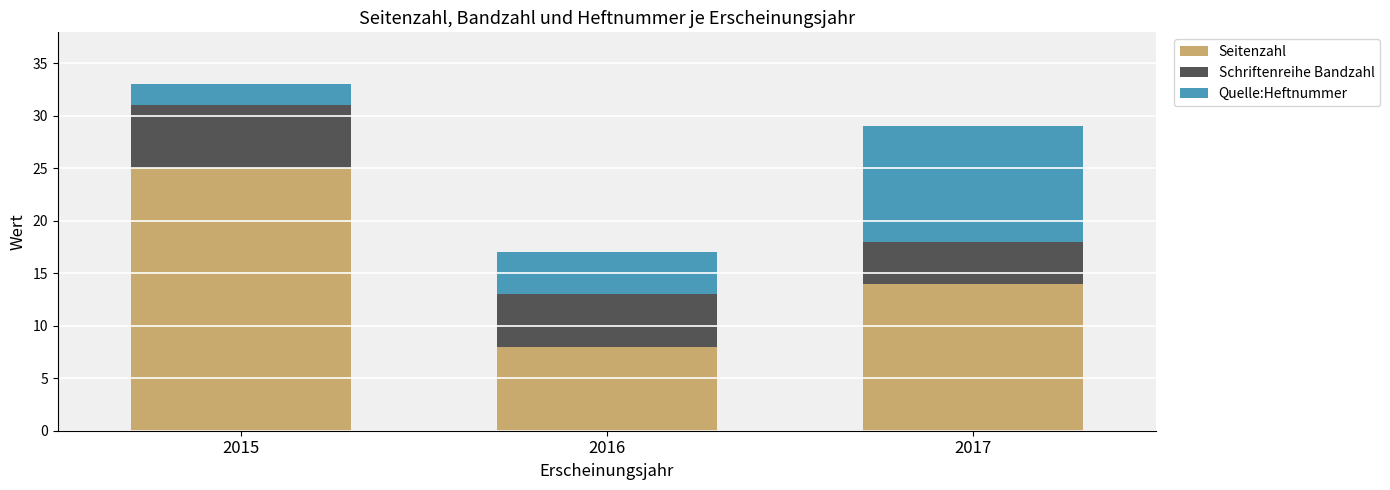

What is the total value across all series at 2016?

17